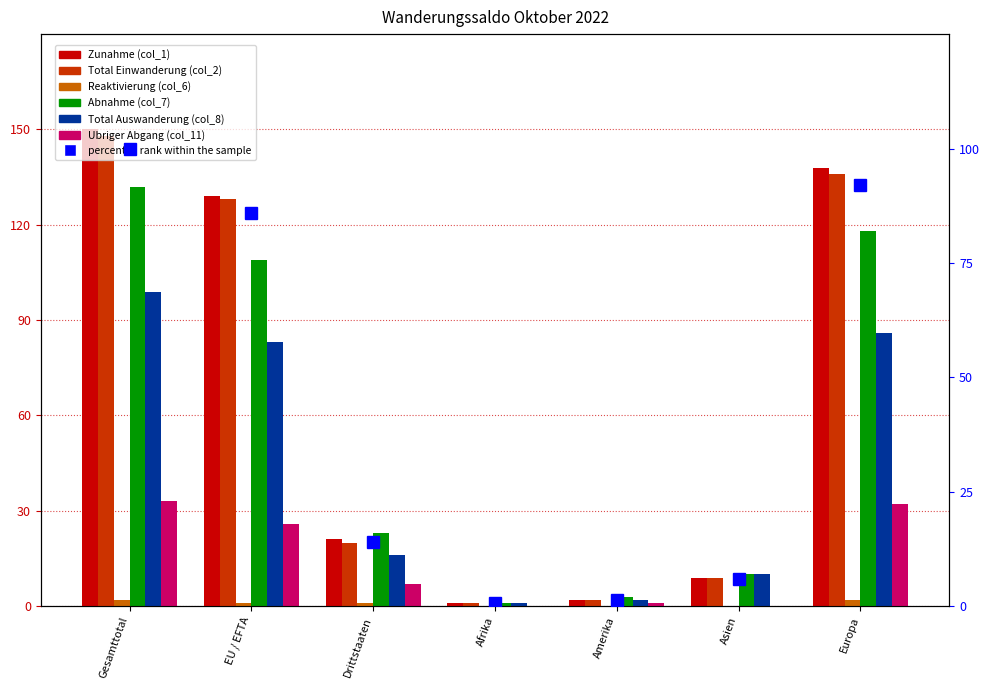

What is the difference between the maximum and minimum values in the Abnahme (col_7) series?

131